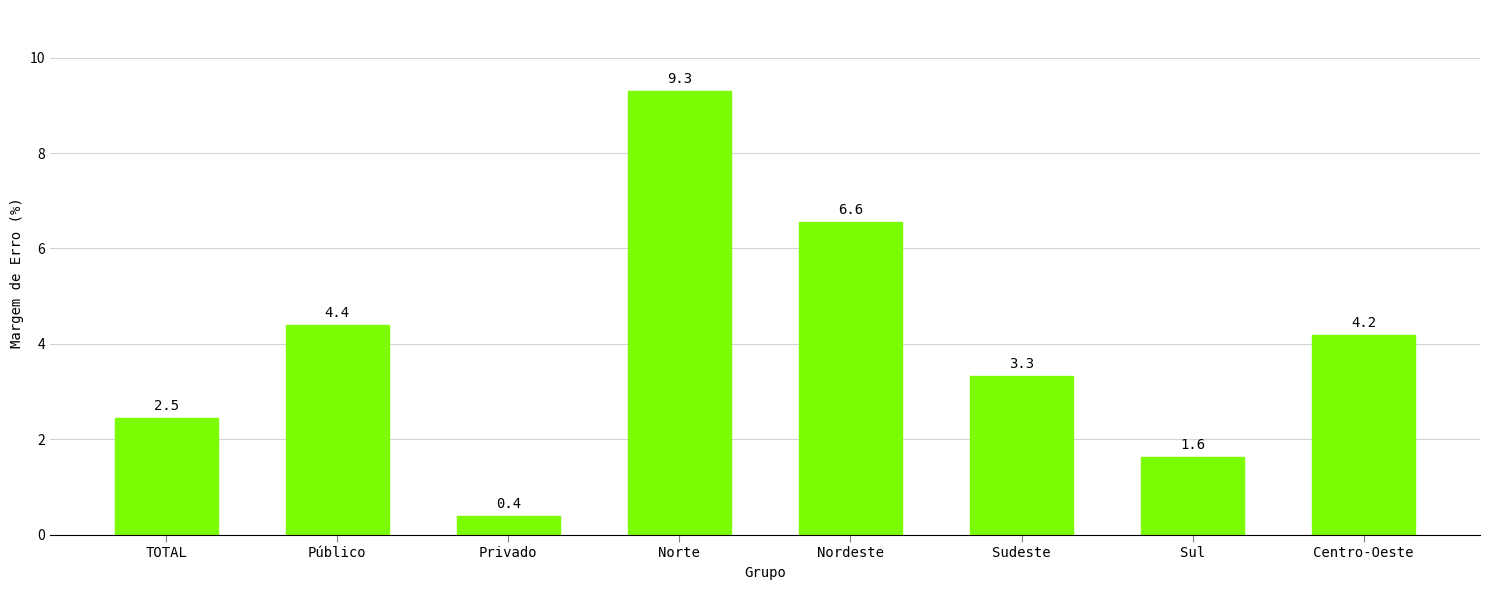

What position from the left is Público?

2